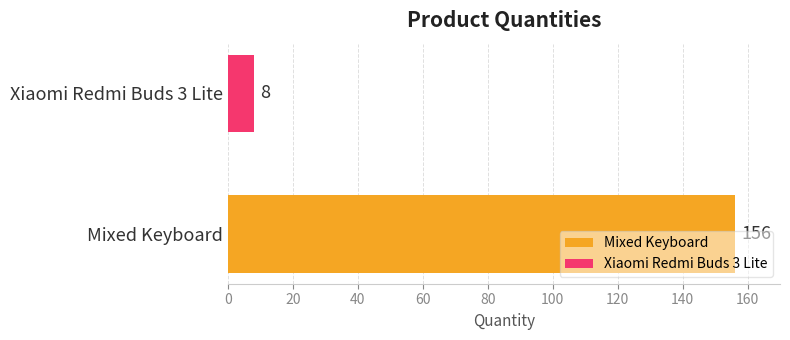

What is the smallest value displayed?

8